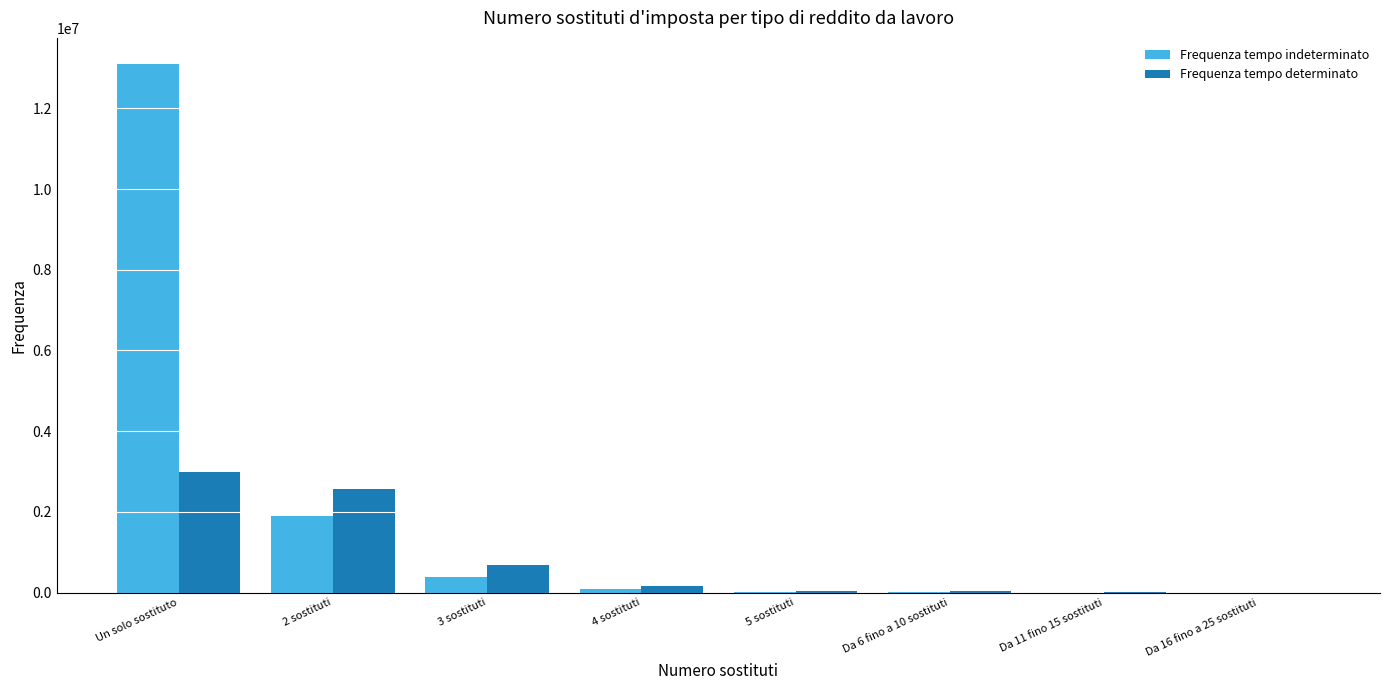

Count the number of categories in the chart.

8